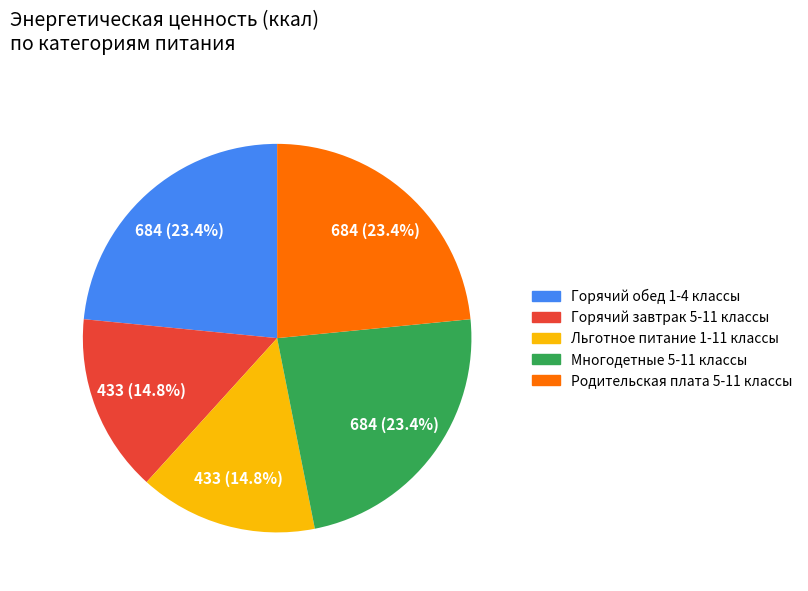

Is it true that Горячий завтрак 5-11 классы is 27% of the pie?

False